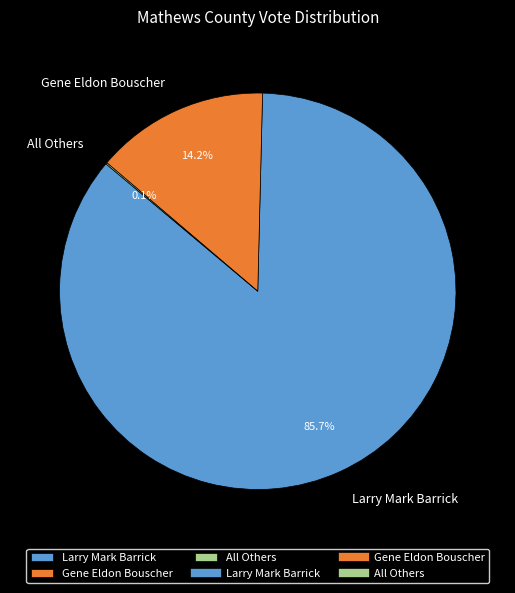

The Larry Mark Barrick slice represents 72% of the pie. True or false?

False